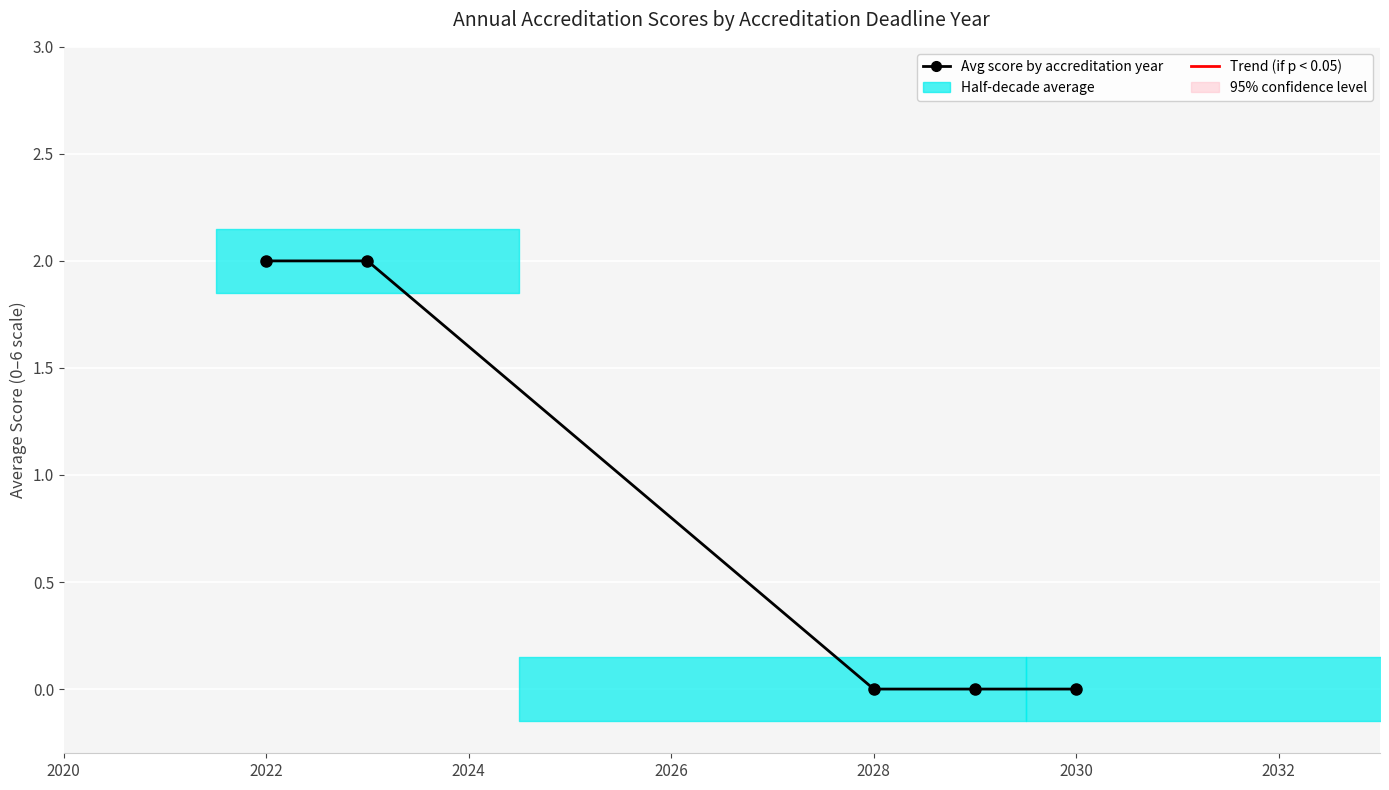

True or false: the data shows -1 at 2028.

False